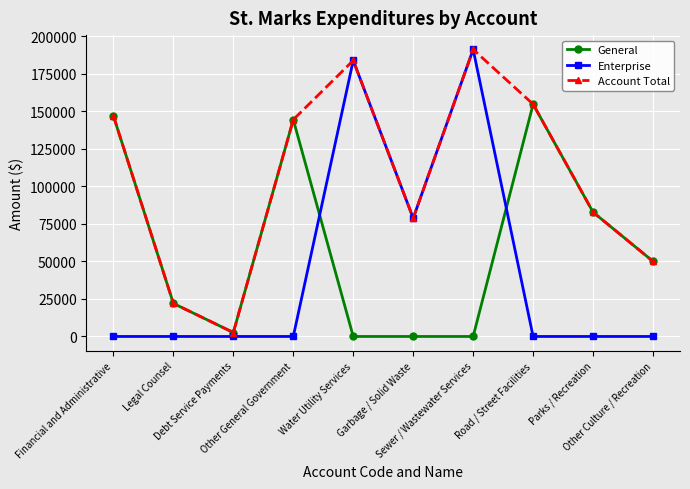

Rank the series by their average value, from lowest to highest.

Enterprise, General, Account Total